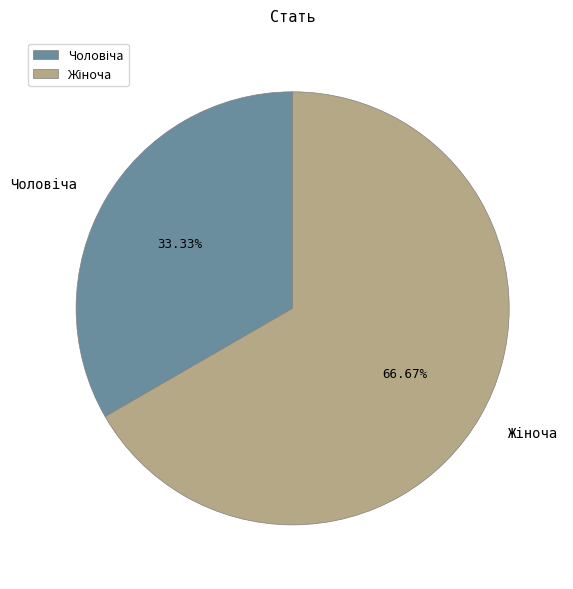

Does any single category account for the majority?

Yes